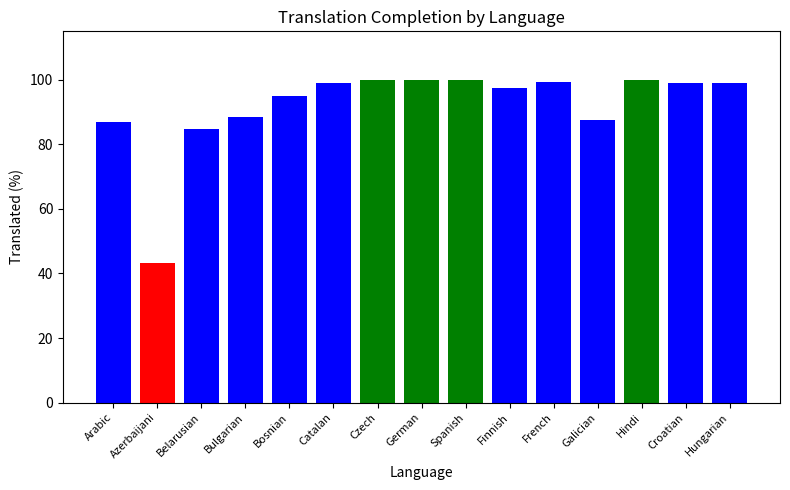

How many data points are less than 99?

7